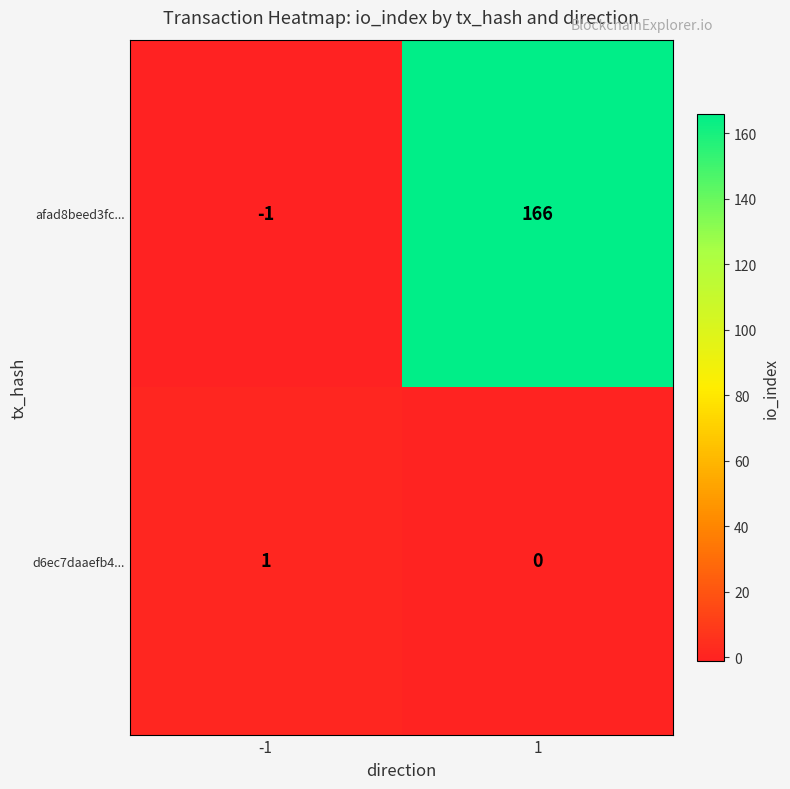

The d6ec7daaefb4... series shows 1 at -1. True or false?

True